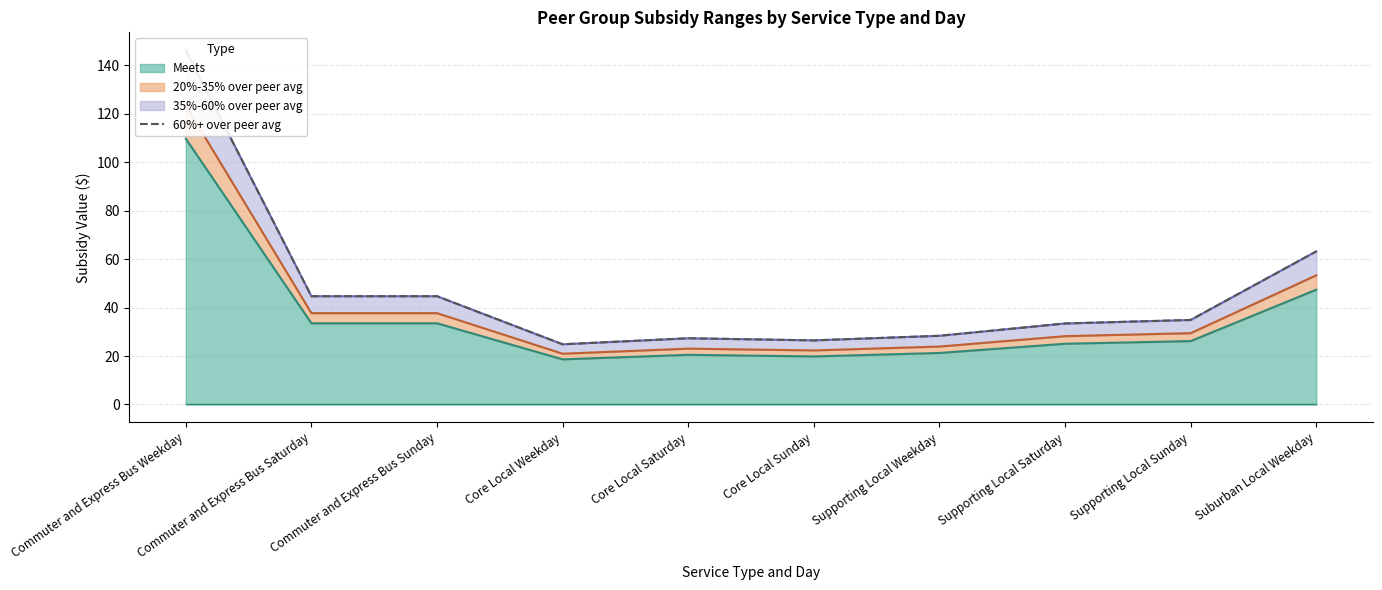

Reading left to right, what are all the values shown in this chart?

Commuter and Express Bus Weekday=146.3	Commuter and Express Bus Saturday=44.7	Commuter and Express Bus Sunday=44.7	Core Local Weekday=24.8	Core Local Saturday=27.3	Core Local Sunday=26.5	Supporting Local Weekday=28.4	Supporting Local Saturday=33.4	Supporting Local Sunday=34.9	Suburban Local Weekday=63.2